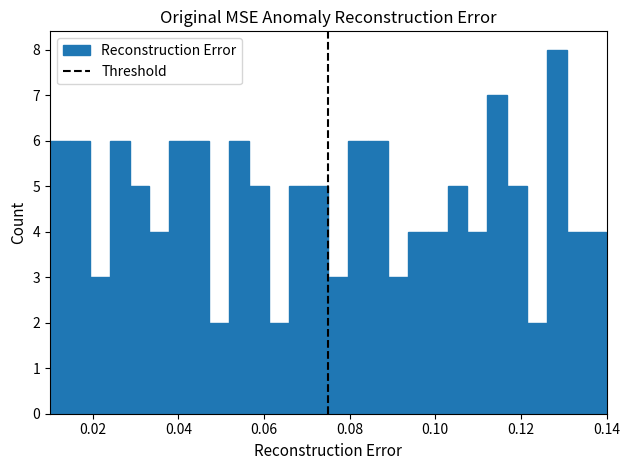

Read against the x-axis, roughly where is the centre of the tallest bar?

0.128